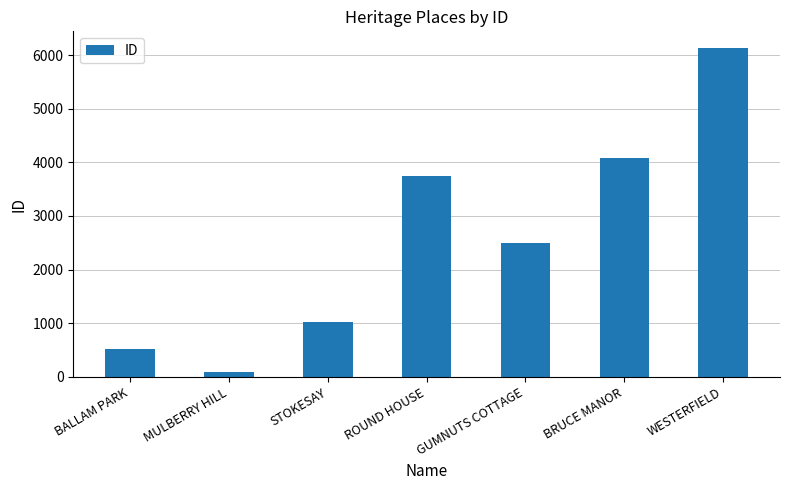

What is the value of the 4th bar from the left?

3742